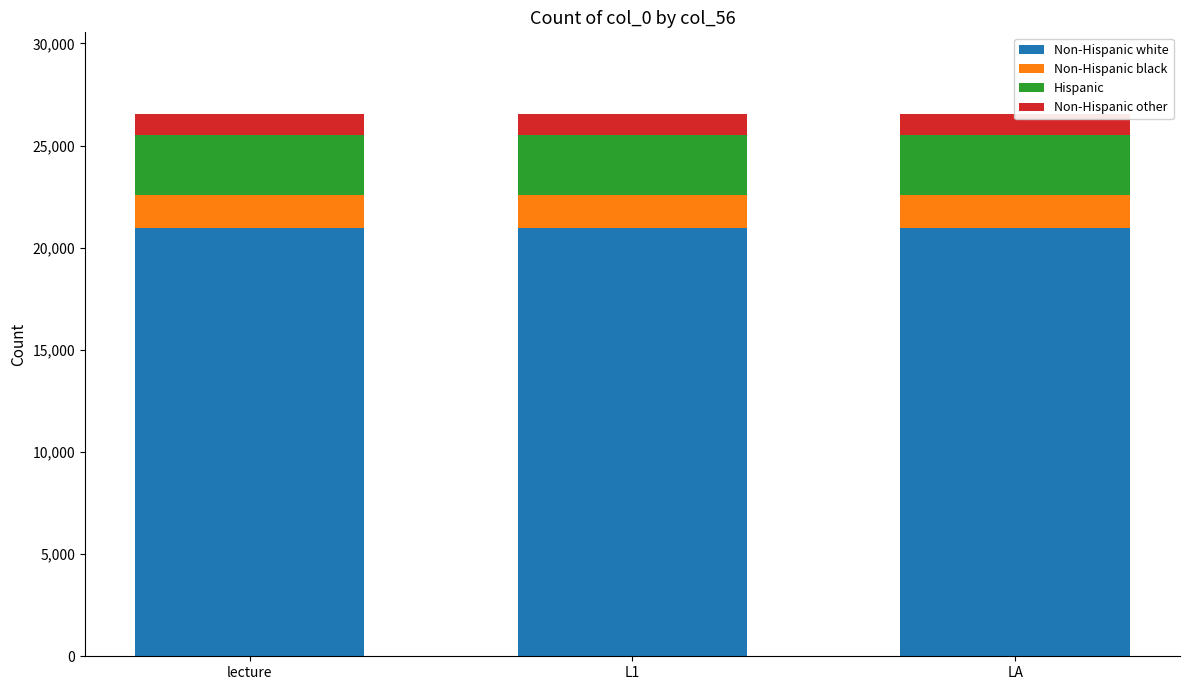

What is the maximum value for Hispanic?

2922